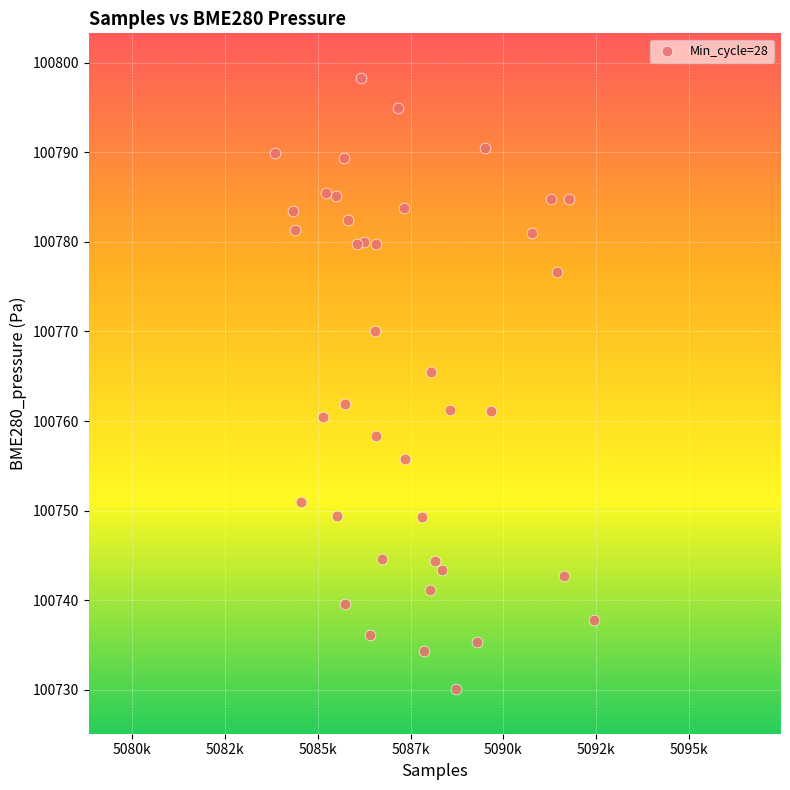

What is the range of X values (max minus min)?

8622.0